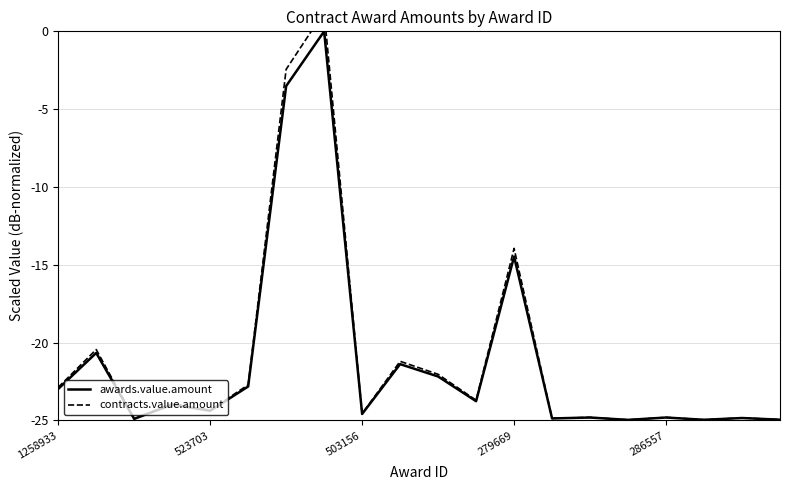

What are all the series names shown in the legend?

awards.value.amount, contracts.value.amount